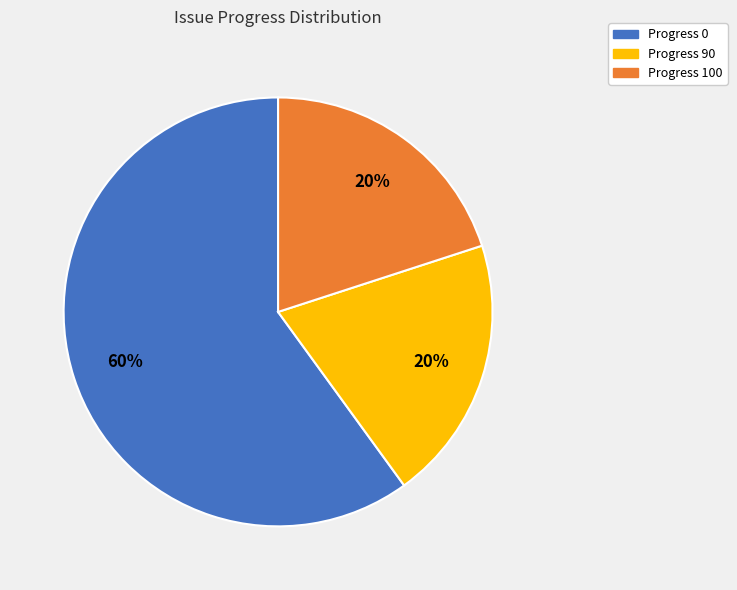

Does Progress 100 represent more than half of the total?

No